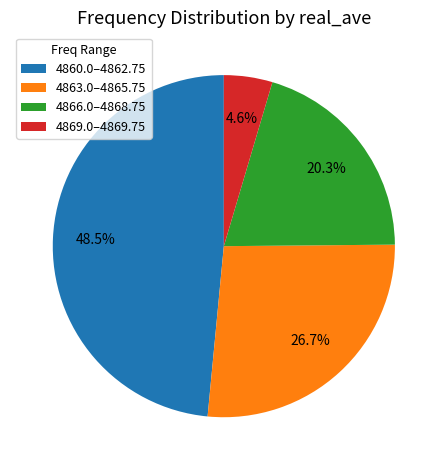

Combined, do 4866.0–4868.75 and 4863.0–4865.75 account for over 50%?

No